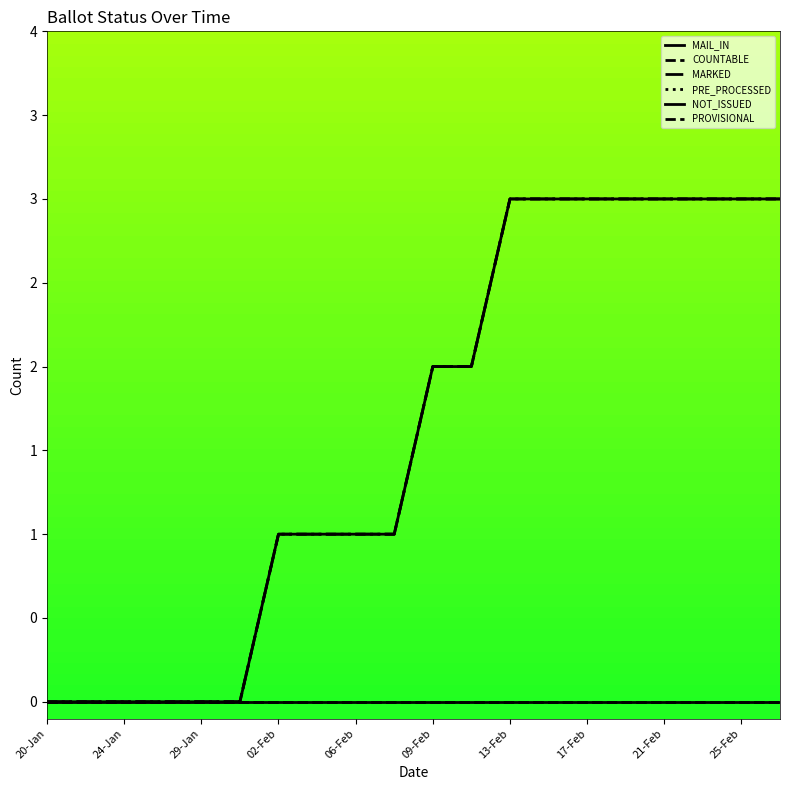

List the series in order of their peak value, lowest first.

PRE_PROCESSED, NOT_ISSUED, PROVISIONAL, MAIL_IN, COUNTABLE, MARKED